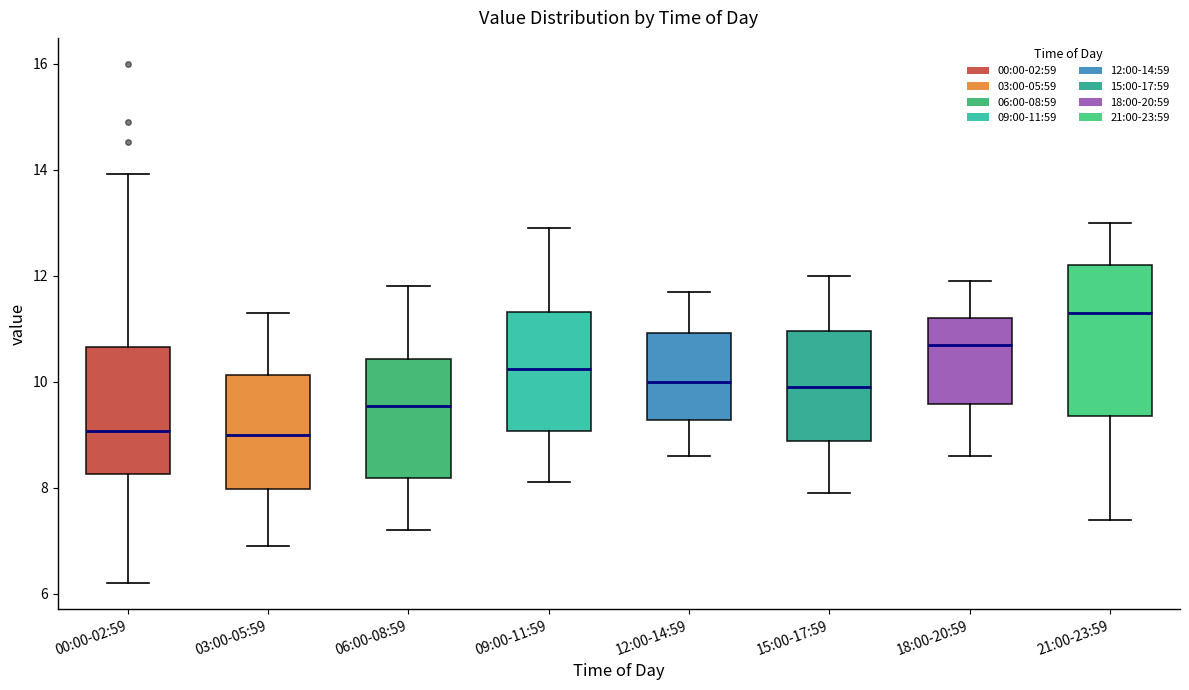

Where does the median line of the box for 03:00-05:59 sit on the y-axis? The values are not printed on the chart, so give them approximately, as read against the axis.

9.0